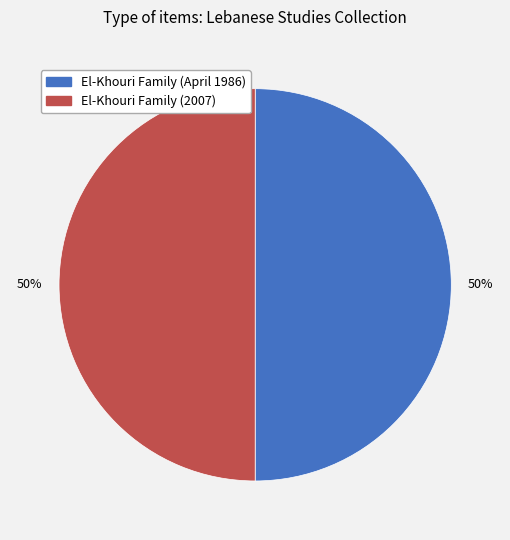

To the nearest percent, what portion does El-Khouri Family (2007) represent?

50%